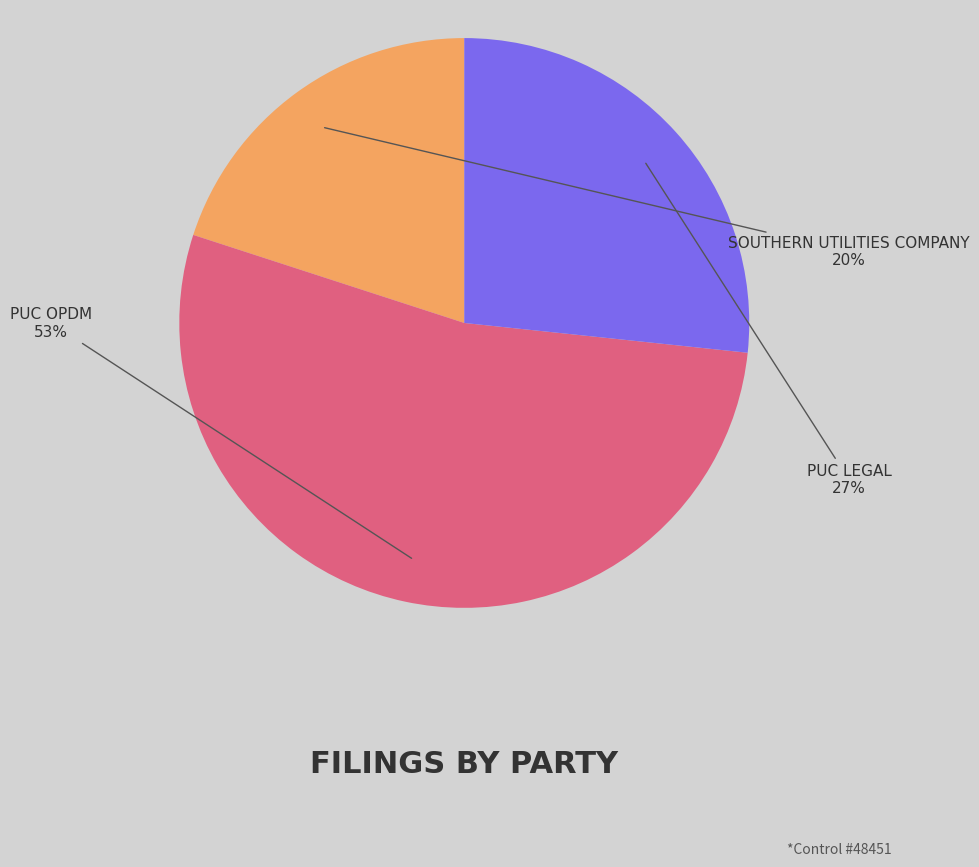

To the nearest percent, what is the average slice percentage?

33%